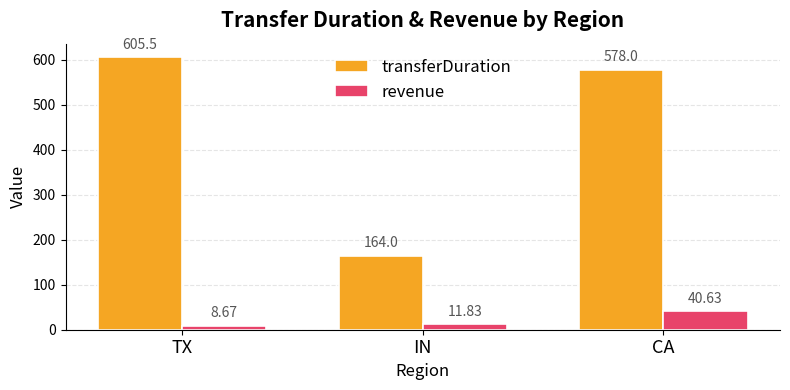

At which label does transferDuration first exceed 578?

TX